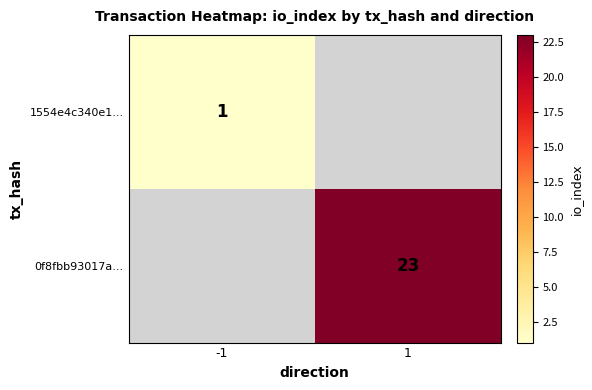

What is the minimum value shown in the chart?

1.0